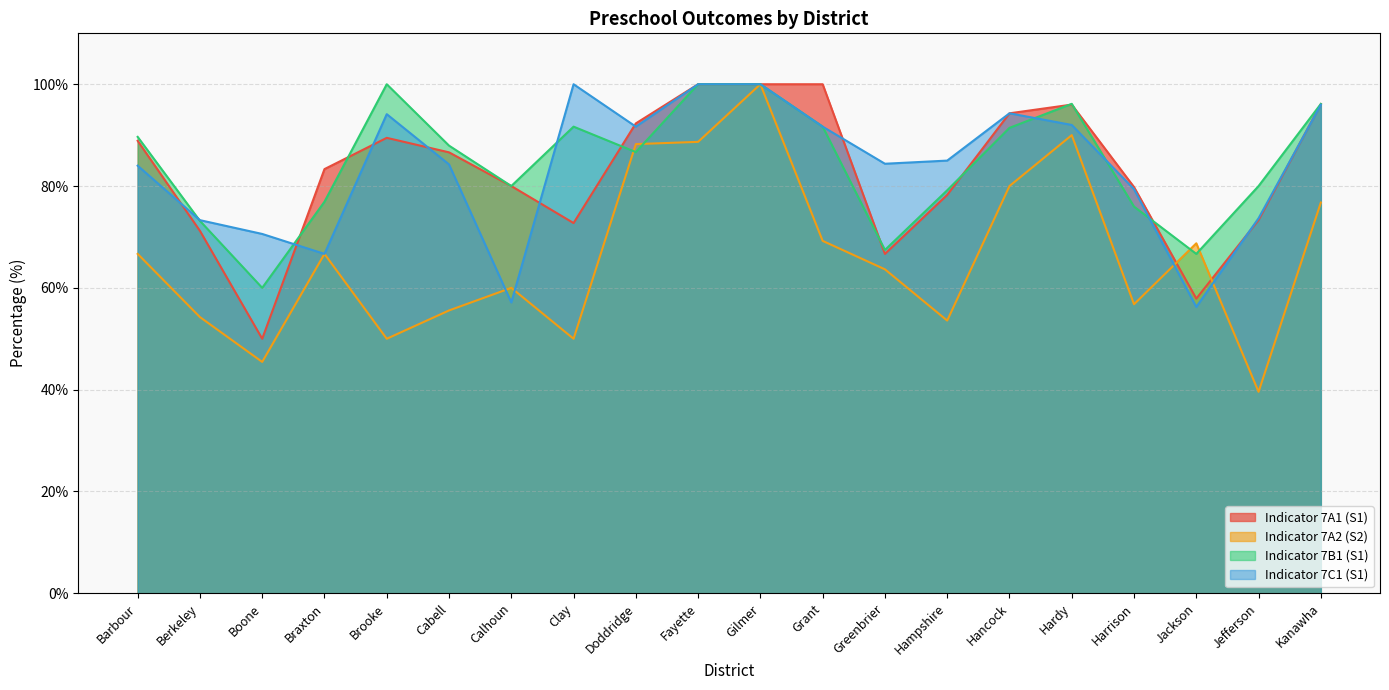

At which label does Indicator 7B1 (S1) reach its peak?

Brooke